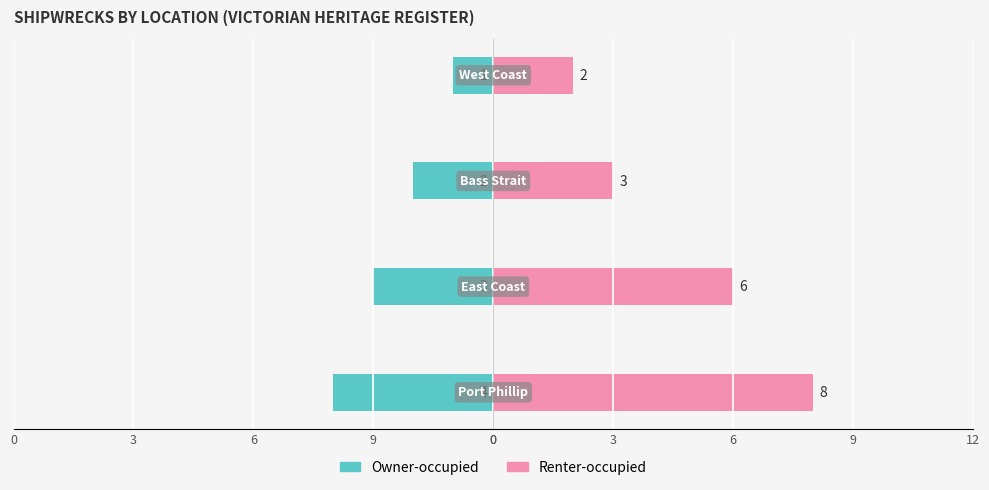

How many bars are there in each group?

2